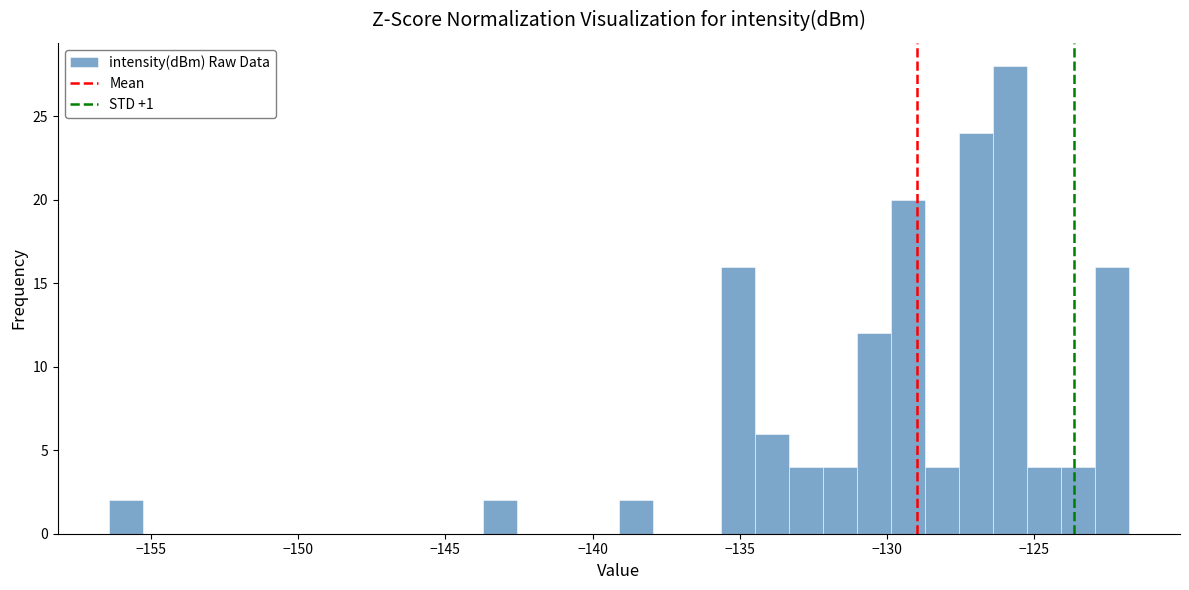

Around what value on the x-axis is the tallest bar? Give the approximate position of its centre, as read against the axis.

-126.0